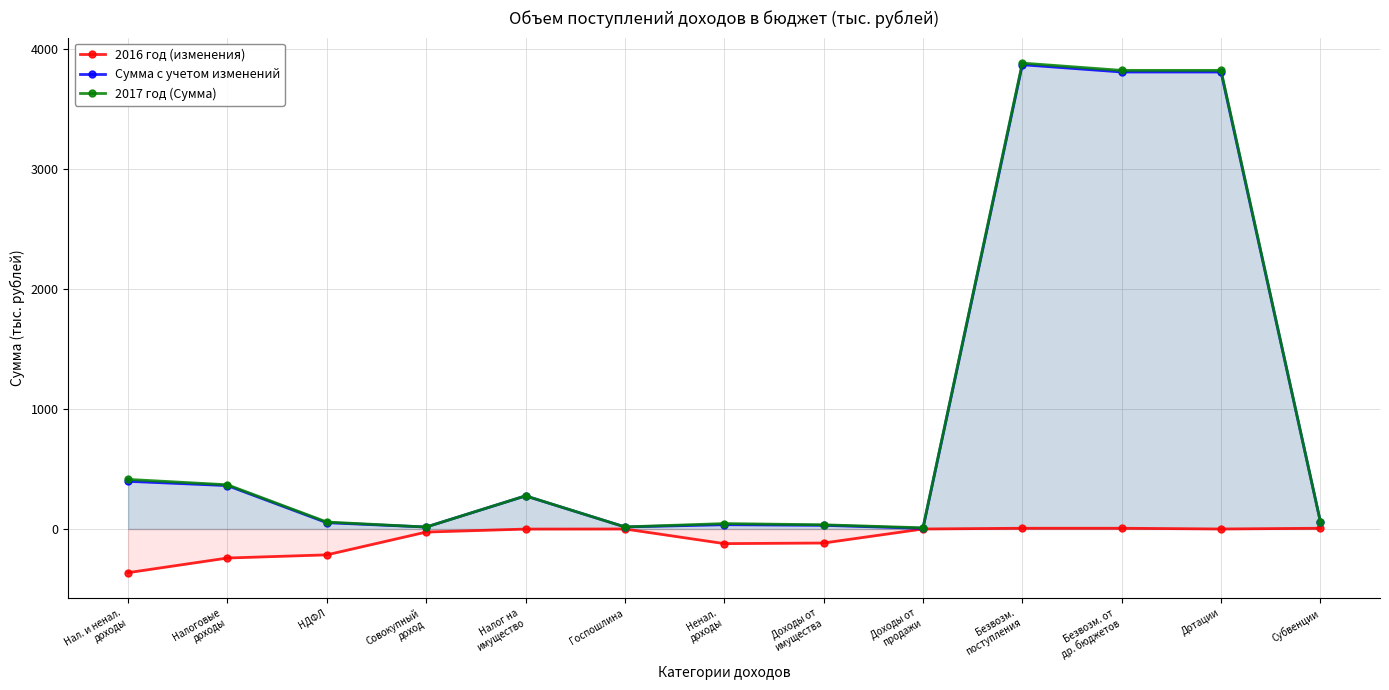

Reading left to right, list all the values displayed in this chart.

2016 год (изменения): Нал. и ненал.
доходы=-363.8	Налоговые
доходы=-241.9	НДФЛ=-215.5	Совокупный
доход=-25.7	Налог на
имущество=-0.7	Госпошлина=0.0	Ненал.
доходы=-121.9	Доходы от
имущества=-116.9	Доходы от
продажи=0.0	Безвозм.
поступления=6.2	Безвозм. от
др. бюджетов=6.2	Дотации=0.0	Субвенции=6.2
Сумма с учетом изменений: Нал. и ненал.
доходы=397.1	Налоговые
доходы=361.5	НДФЛ=52.5	Совокупный
доход=16.3	Налог на
имущество=275.7	Госпошлина=17.0	Ненал.
доходы=35.6	Доходы от
имущества=30.6	Доходы от
продажи=5.0	Безвозм.
поступления=3867.4	Безвозм. от
др. бюджетов=3806.8	Дотации=3806.8	Субвенции=60.6
2017 год (Сумма): Нал. и ненал.
доходы=413.1	Налоговые
доходы=368.1	НДФЛ=58.0	Совокупный
доход=16.3	Налог на
имущество=276.4	Госпошлина=17.4	Ненал.
доходы=45.0	Доходы от
имущества=35.0	Доходы от
продажи=10.0	Безвозм.
поступления=3880.8	Безвозм. от
др. бюджетов=3820.2	Дотации=3820.2	Субвенции=60.6